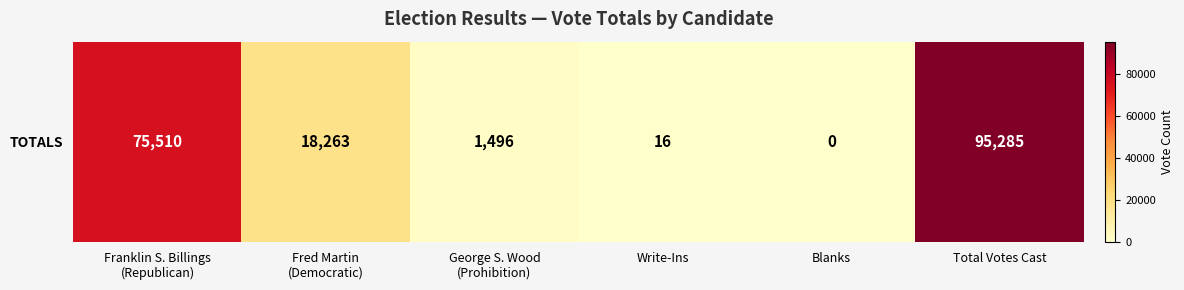

How many values are above zero?

5